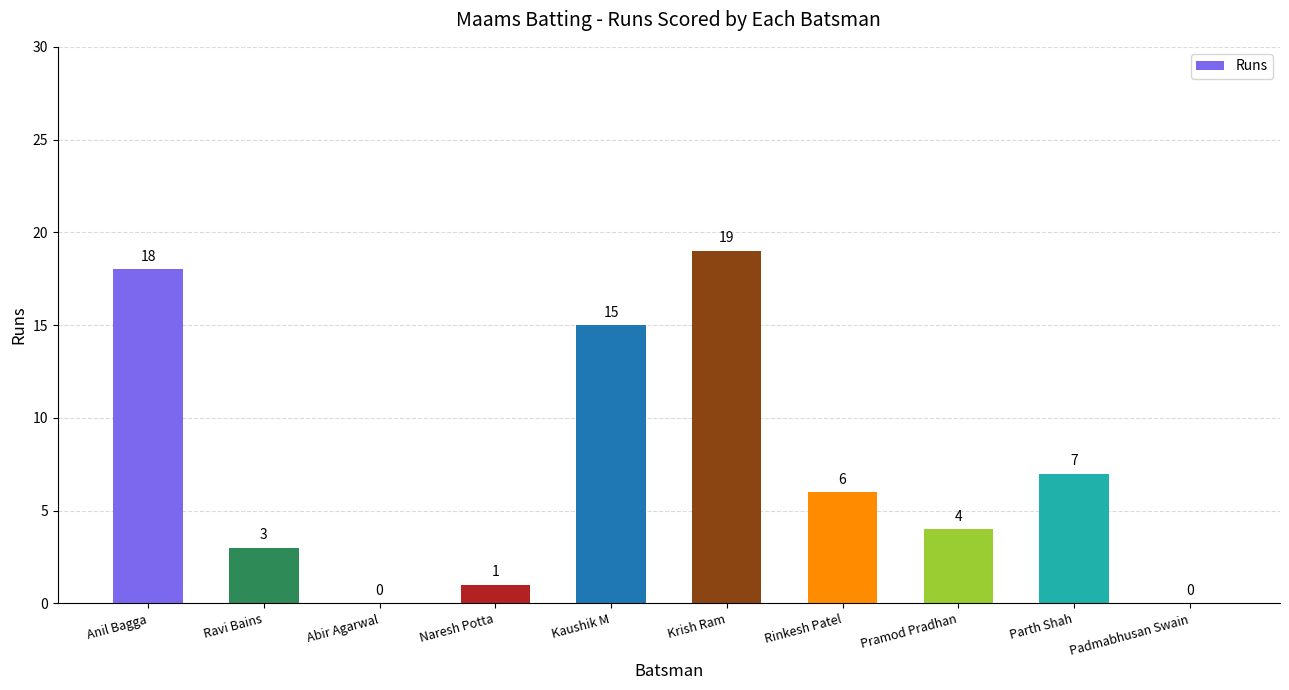

What is the ratio of the value at Pramod Pradhan to the value at Anil Bagga?

0.2